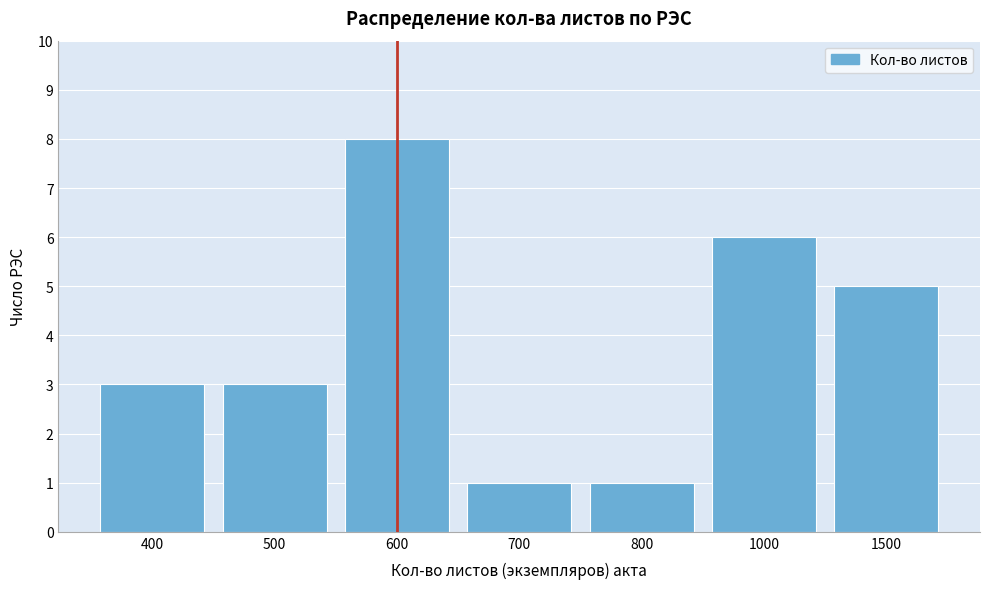

Reading right to left, list all the values displayed in this chart.

1500=5	1000=6	800=1	700=1	600=8	500=3	400=3